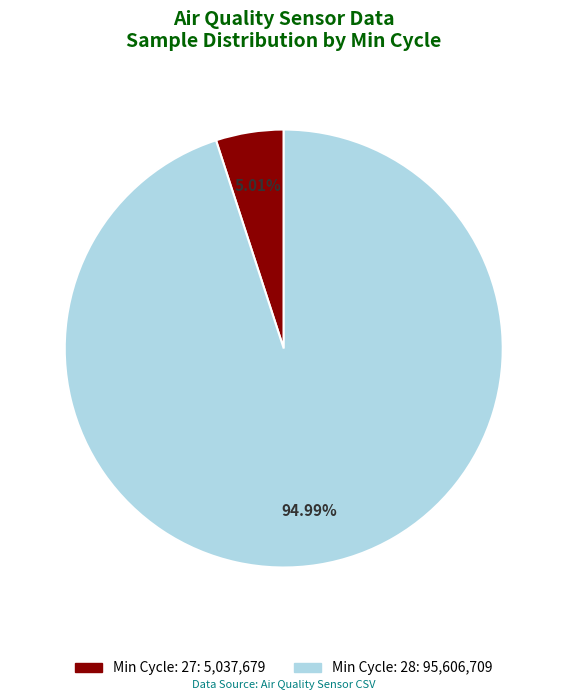

Does any single category account for the majority?

Yes